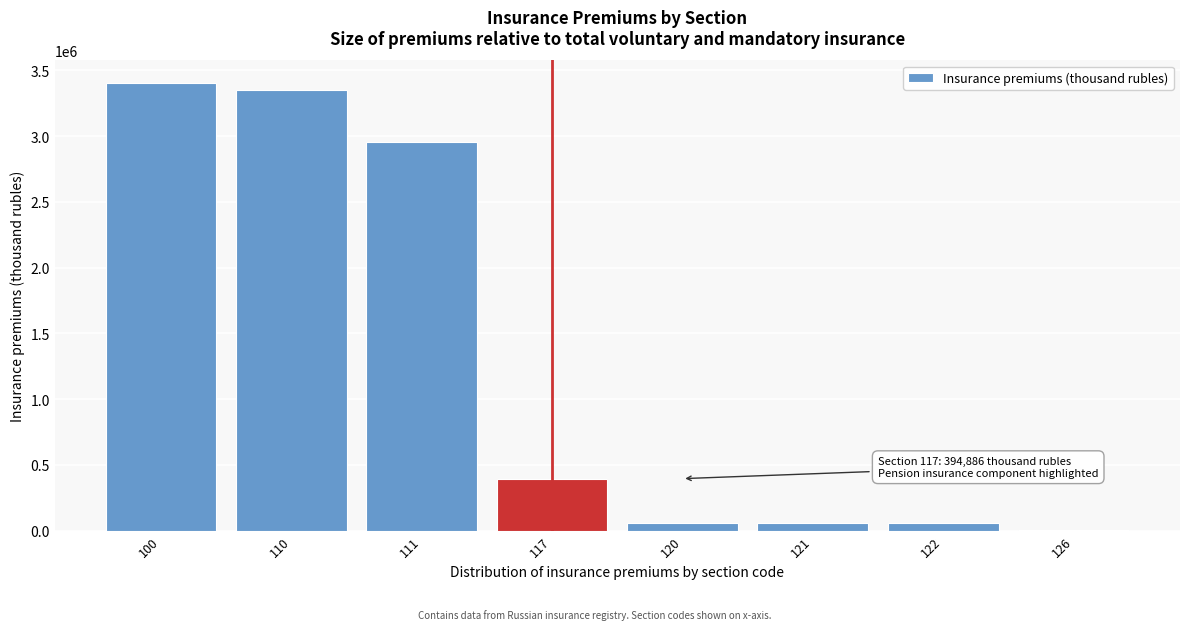

What is the sum of all values?

10275830.9